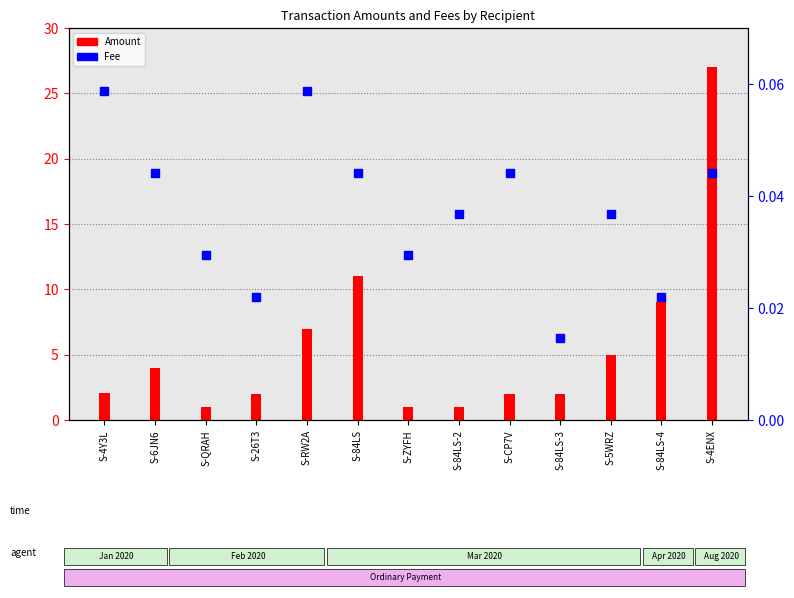

Is the value of Amount at S-CP7V greater than the value of Fee at S-84LS-2?

No